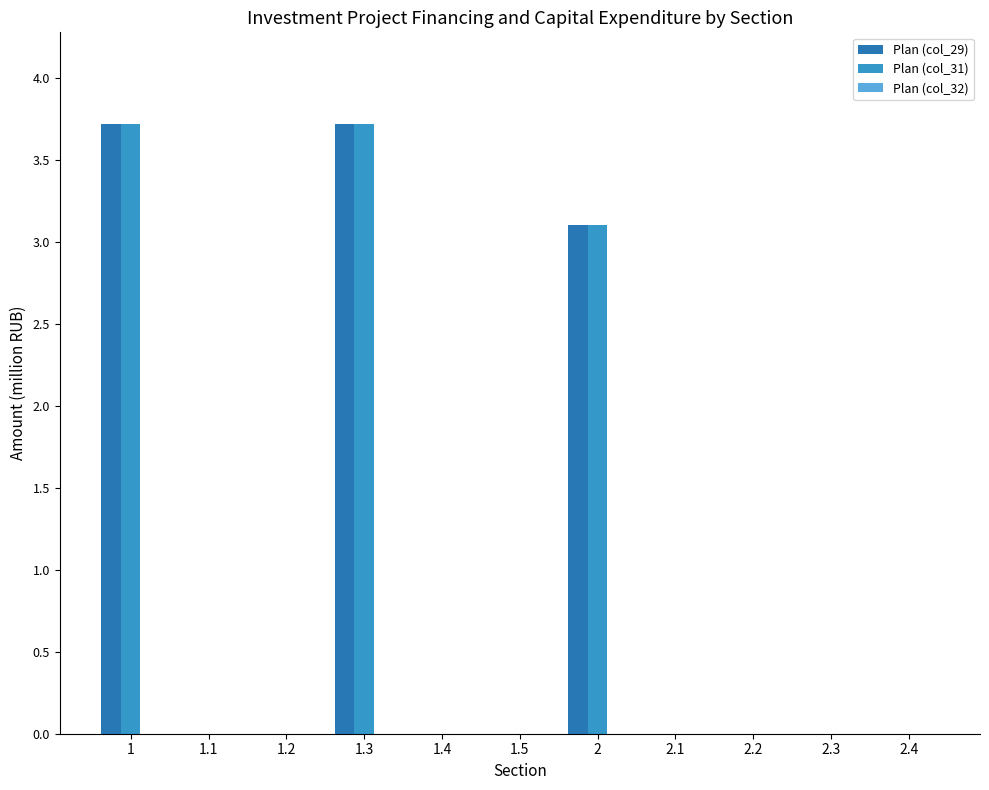

How many categories are shown in the chart?

11